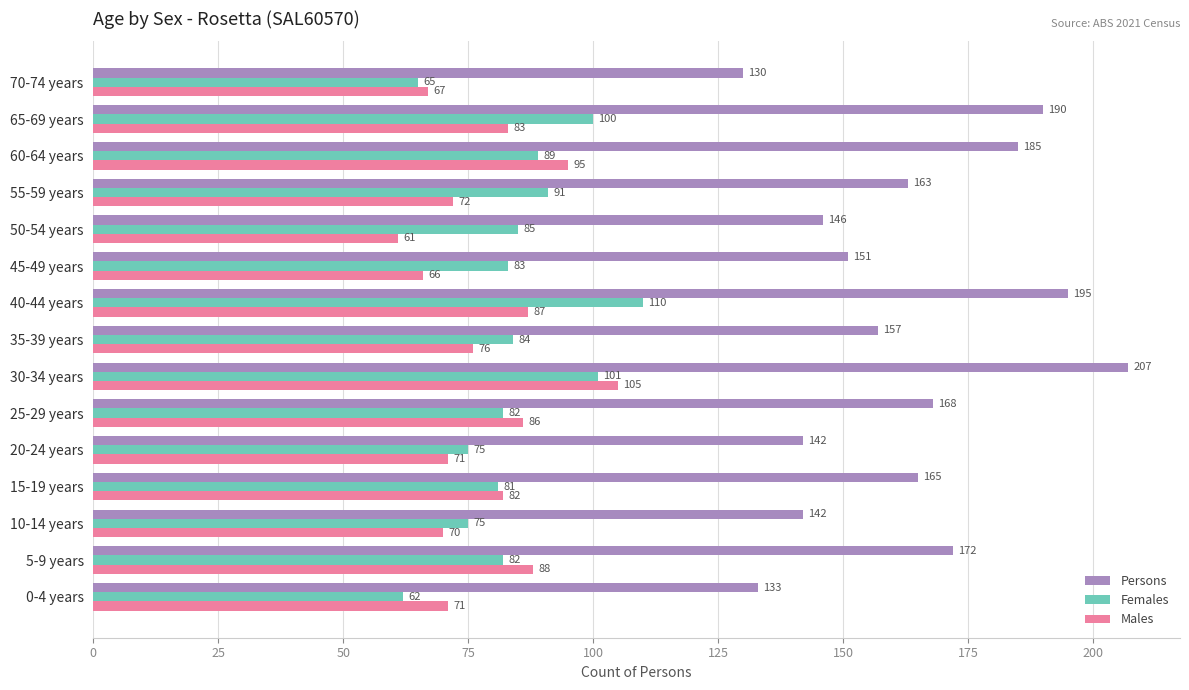

At 35-39 years, list the series in order from smallest to largest.

Males, Females, Persons